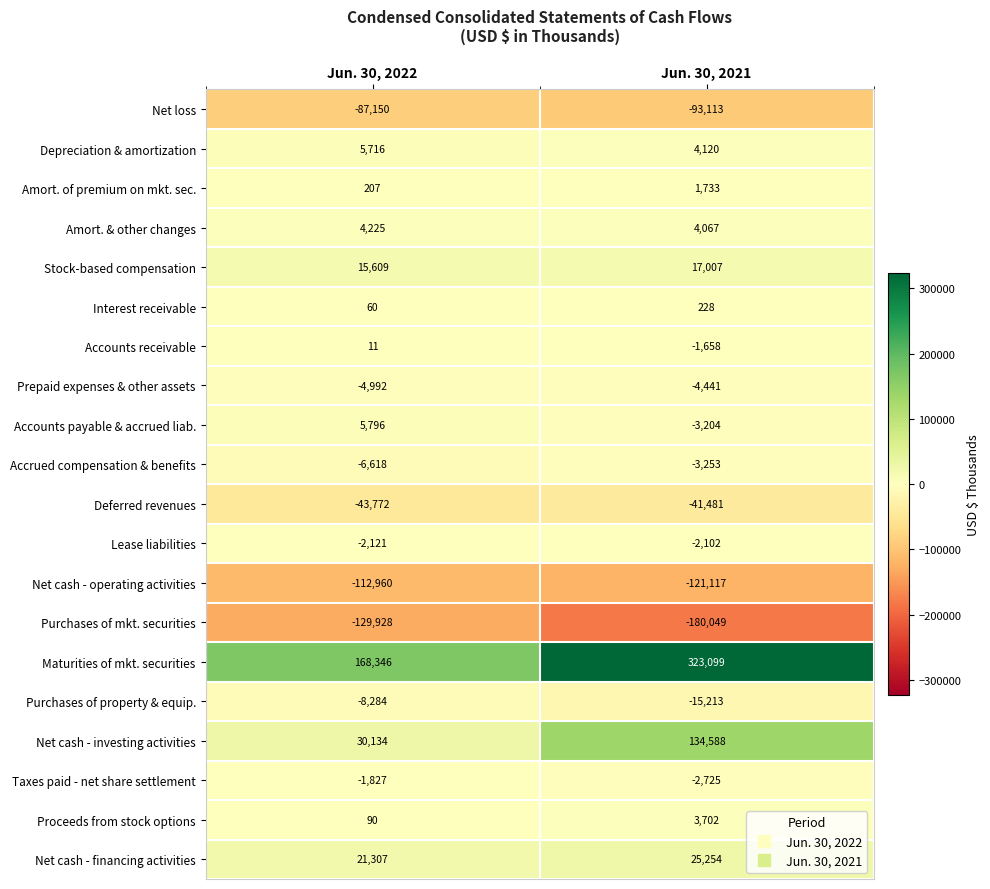

The value of Accounts payable & accrued liab. at Jun. 30, 2021 is -1925. True or false?

False